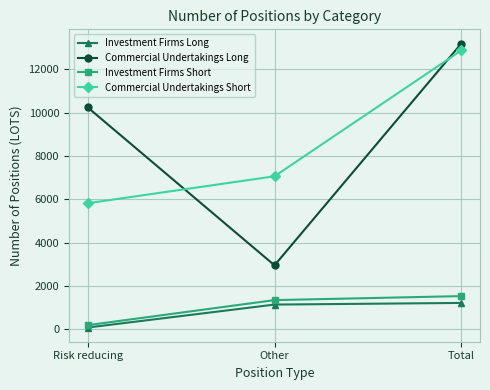

At Other, list the series in order from smallest to largest.

Investment Firms Long, Investment Firms Short, Commercial Undertakings Long, Commercial Undertakings Short